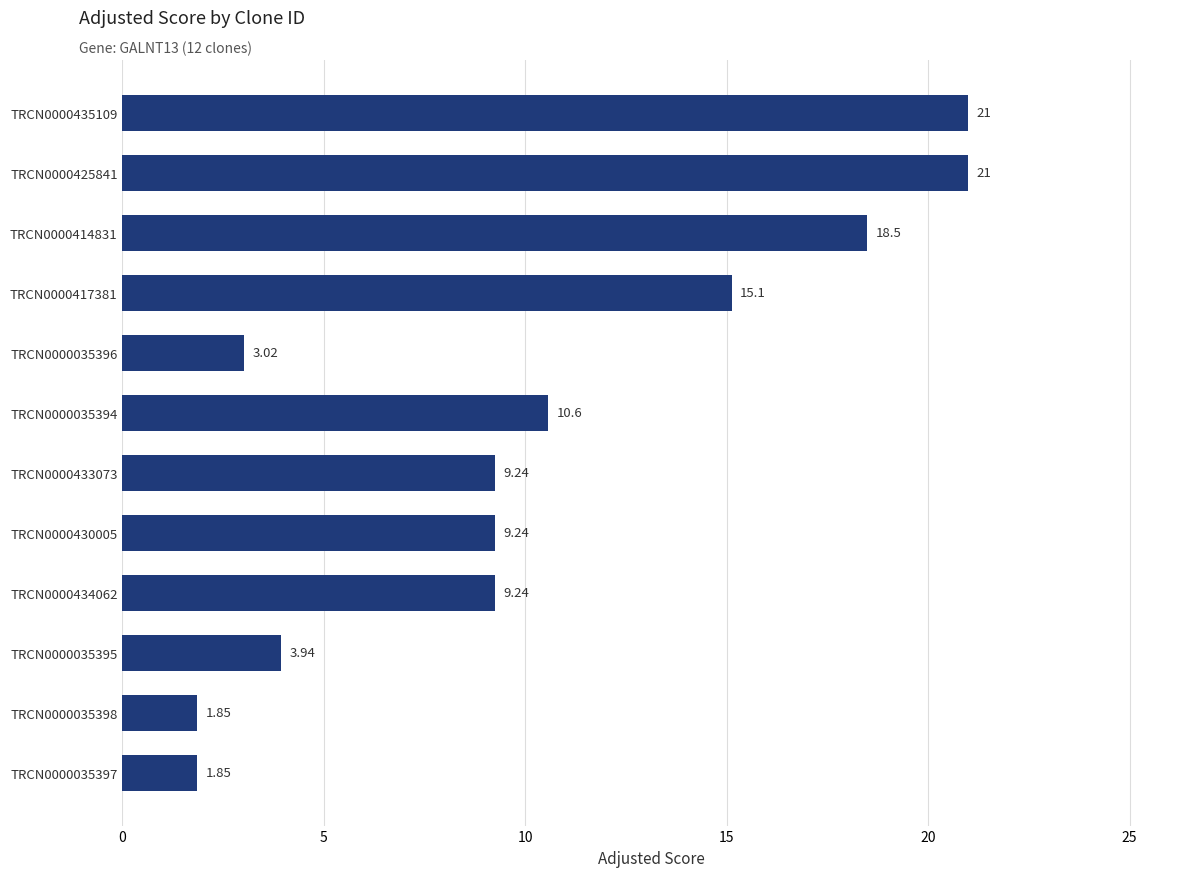

What is the difference between the values at TRCN0000417381 and TRCN0000035394?

4.6